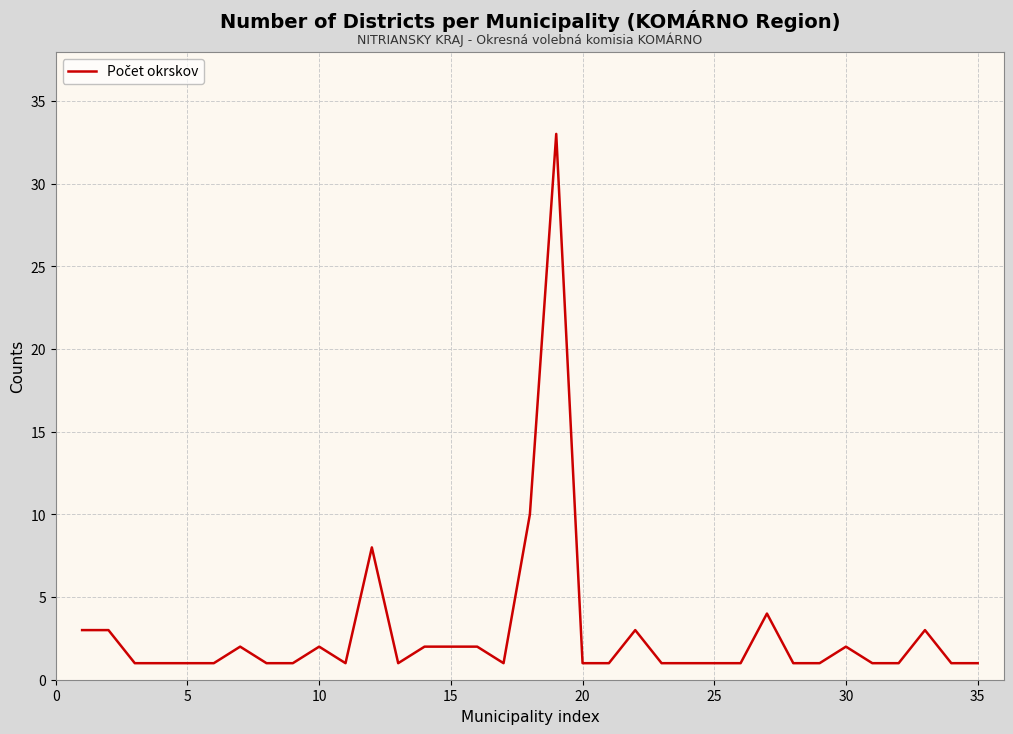

What is the maximum value shown in the chart?

33